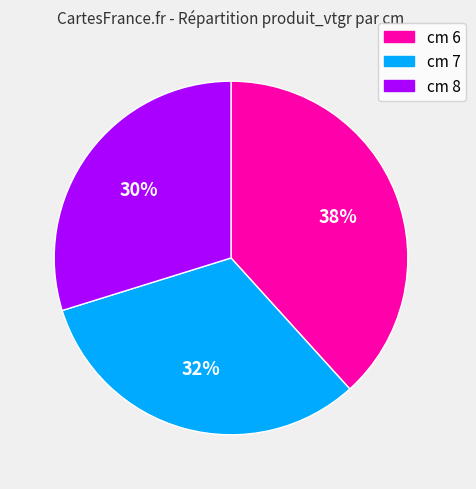

Which category has the biggest portion of the pie?

cm 6